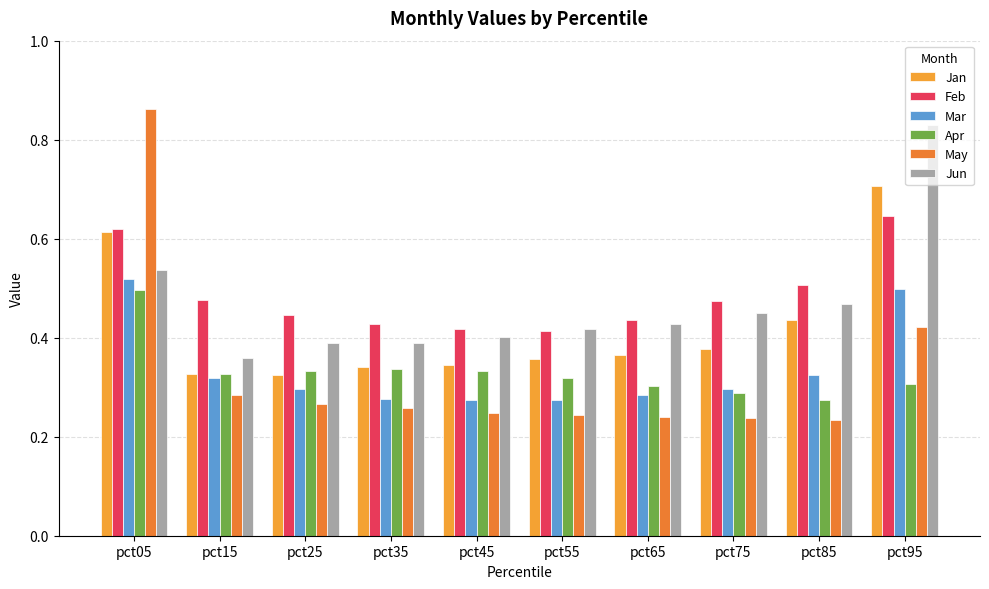

Which series has the largest total across all categories?

Feb